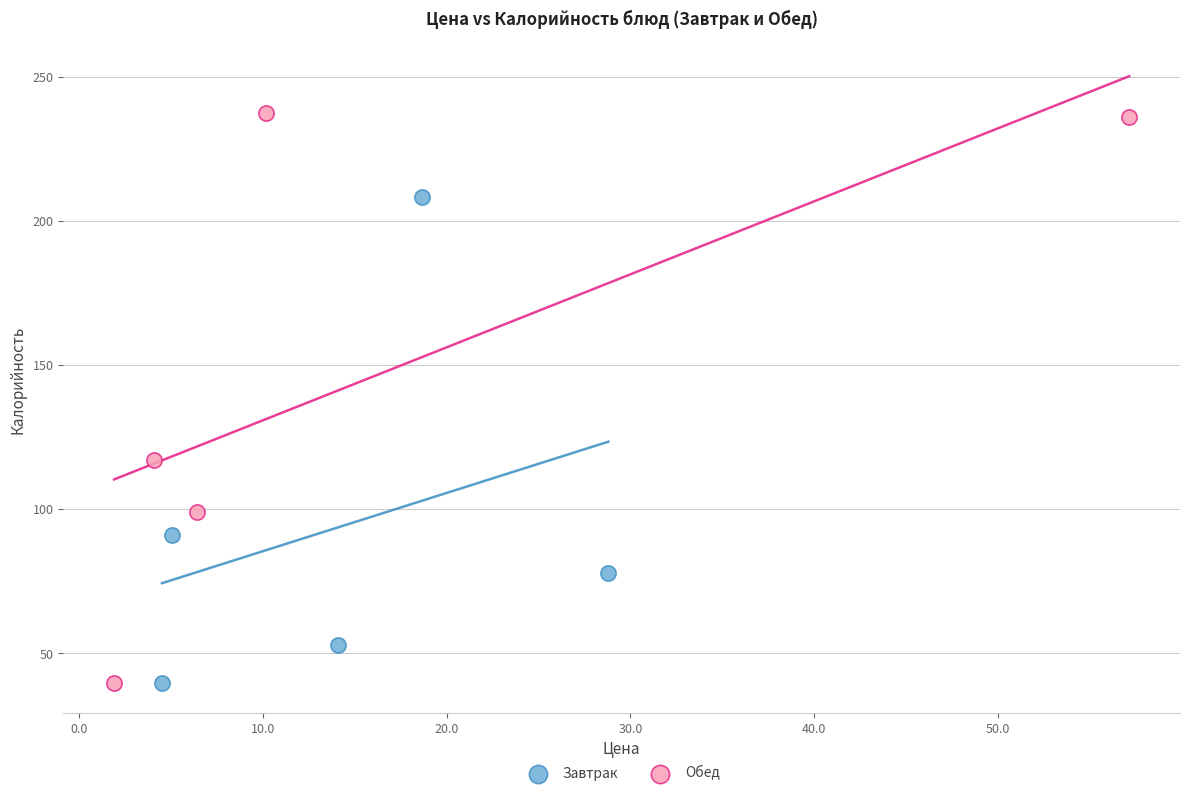

Which series contains the highest Y value?

Обед